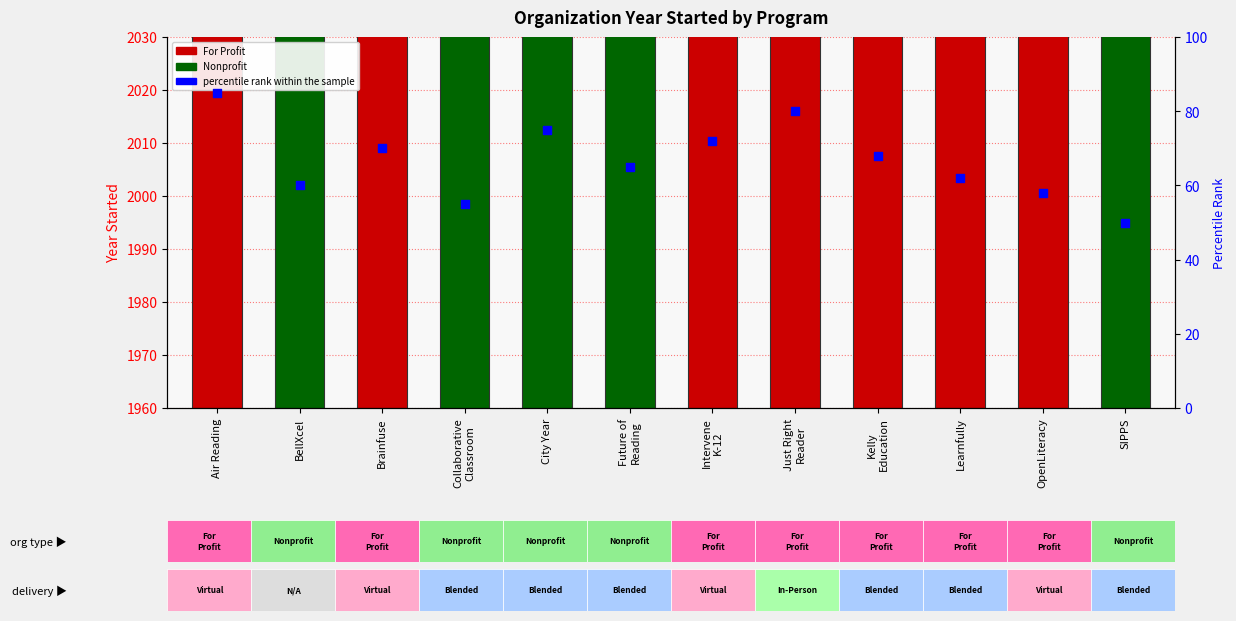

What is the total value across all series at Brainfuse?

2069